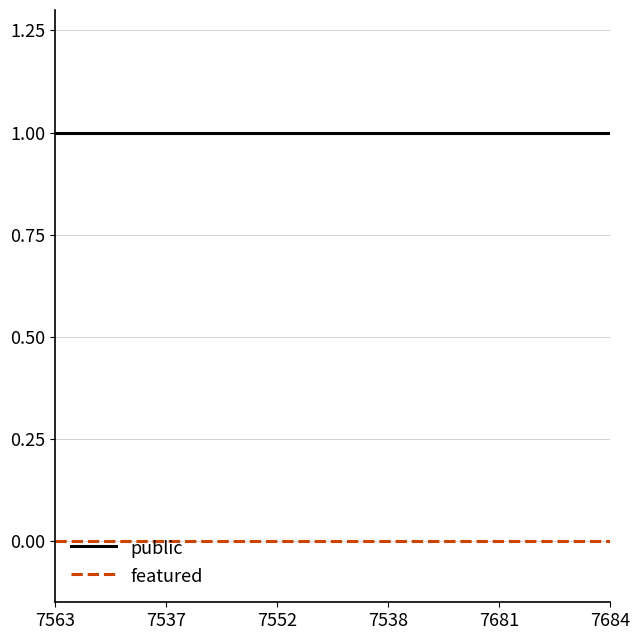

List the series in order of their peak value, lowest first.

featured, public